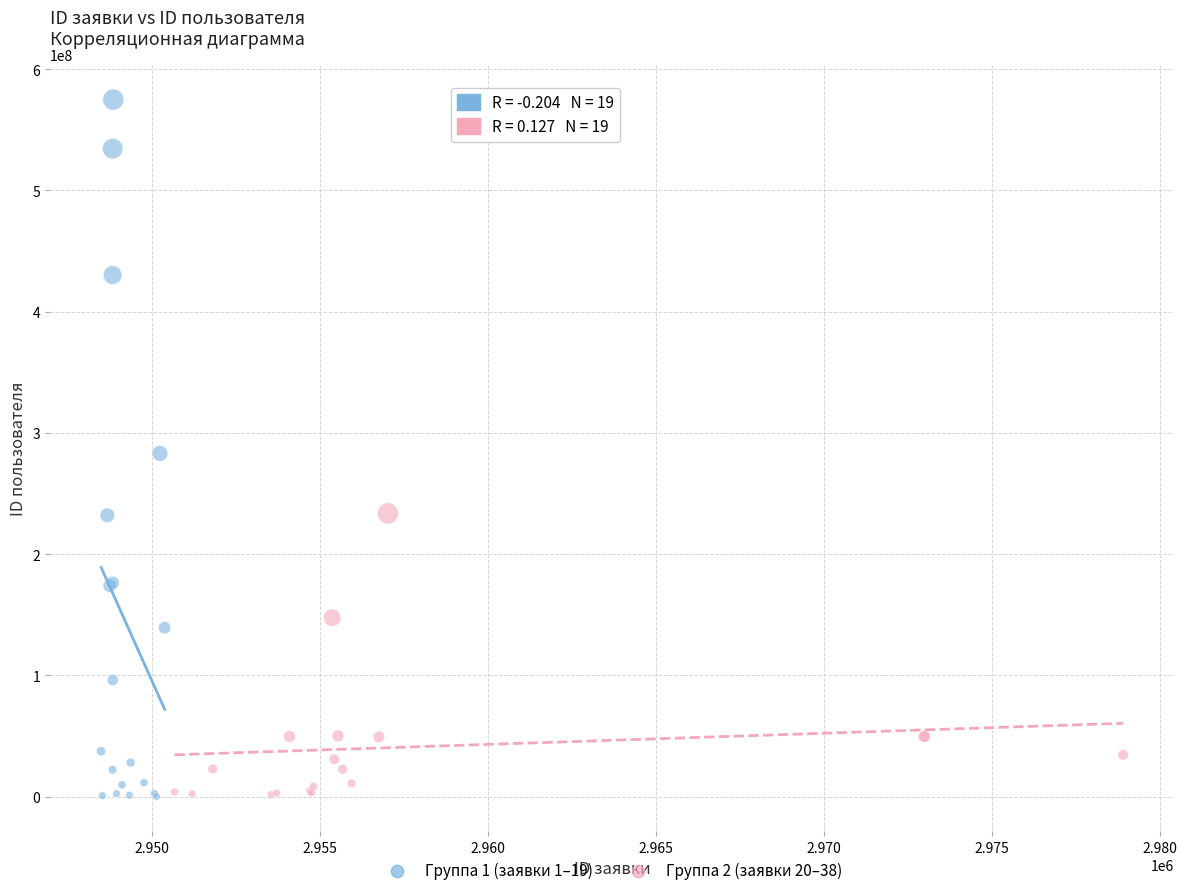

Which series contains the highest Y value?

Группа 1 (заявки 1–19)